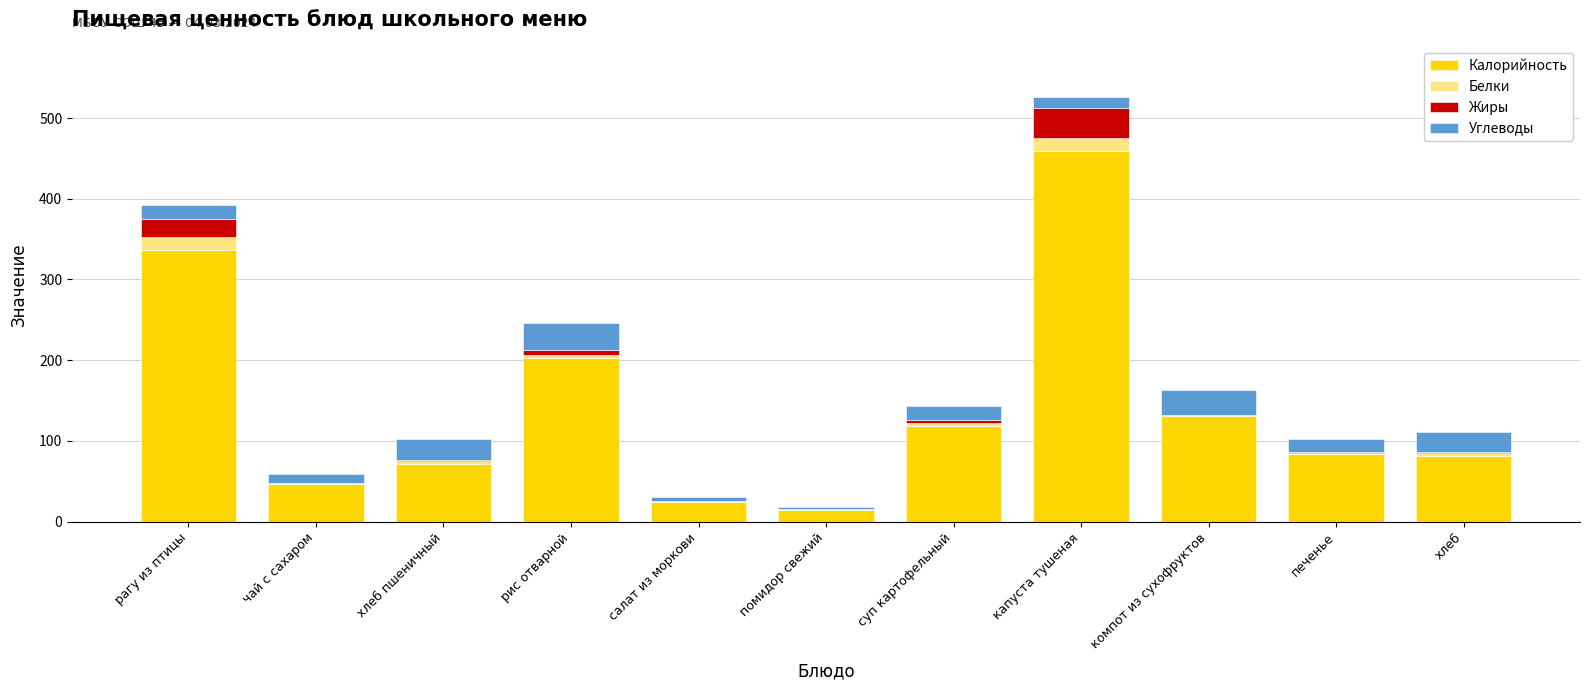

At which category is the sum across all series the highest?

капуста тушеная